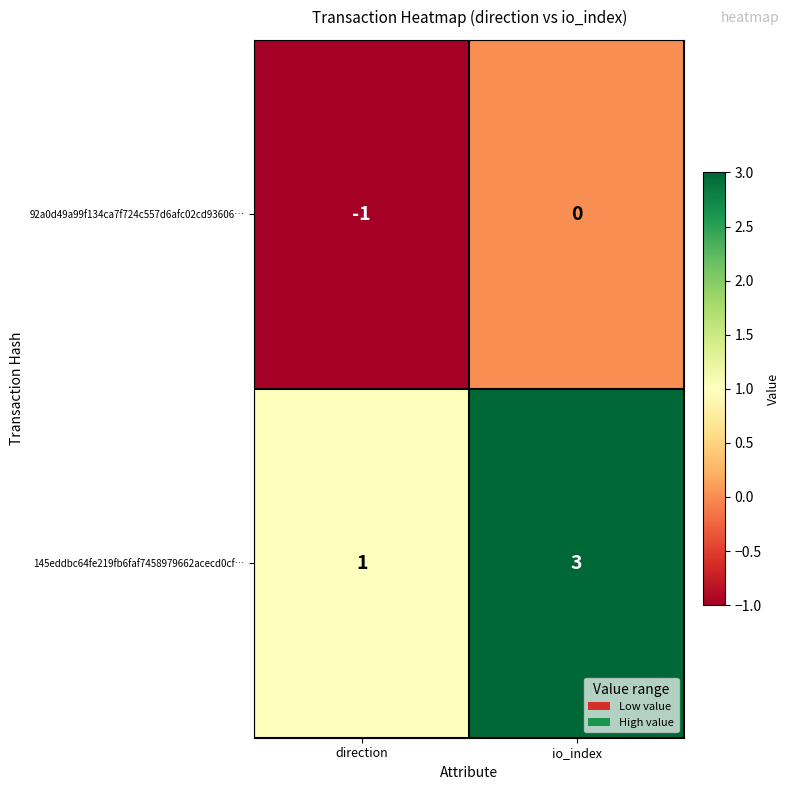

Reading left to right, extract all data points from this chart.

92a0d49a99f134ca7f724c557d6afc02cd93606…: direction=-1	io_index=0
145eddbc64fe219fb6faf7458979662acecd0cf…: direction=1	io_index=3